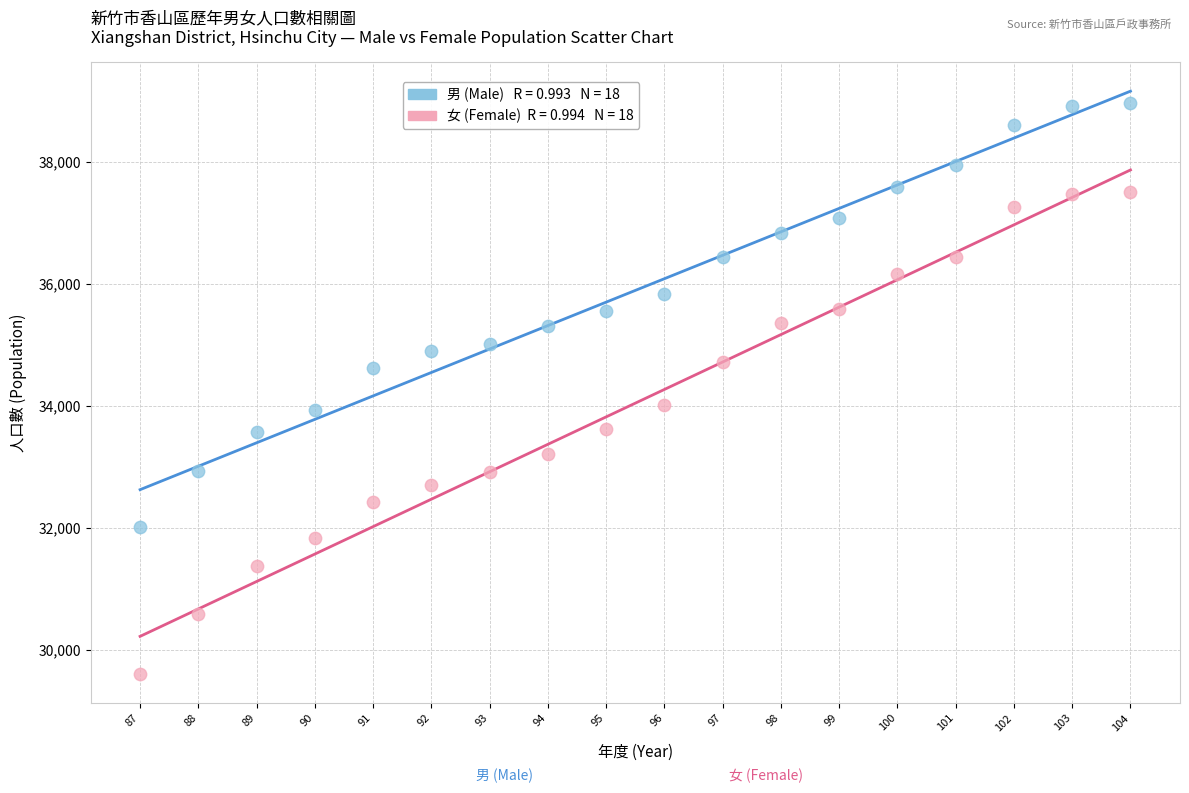

Across all data points, what is the range of Y values (max minus min)?

9362